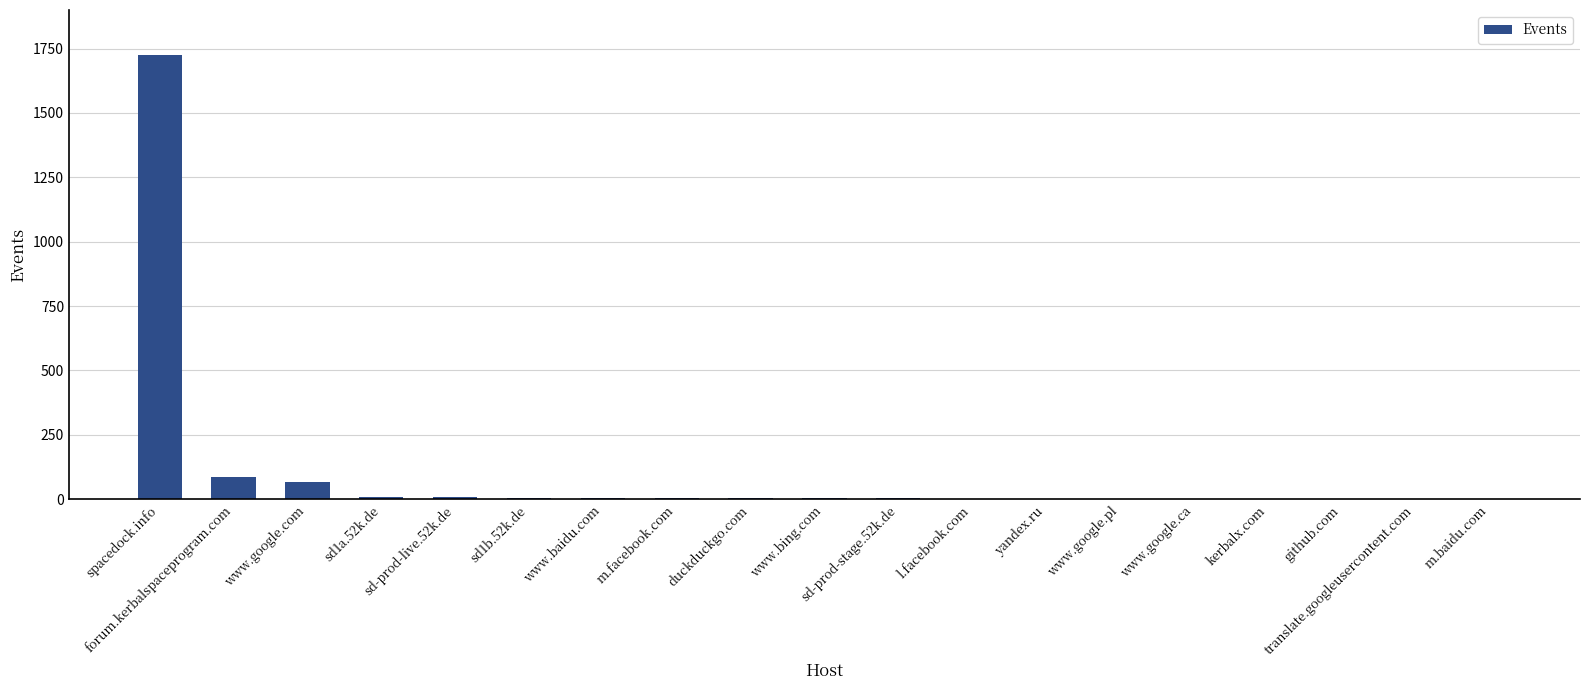

What is the maximum value shown in the chart?

1724